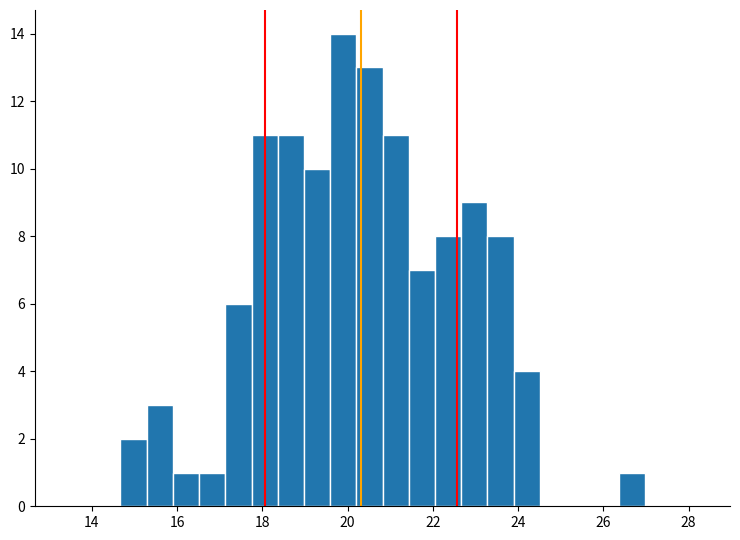

Around what value on the x-axis is the tallest bar? Give the approximate position of its centre, as read against the axis.

19.8